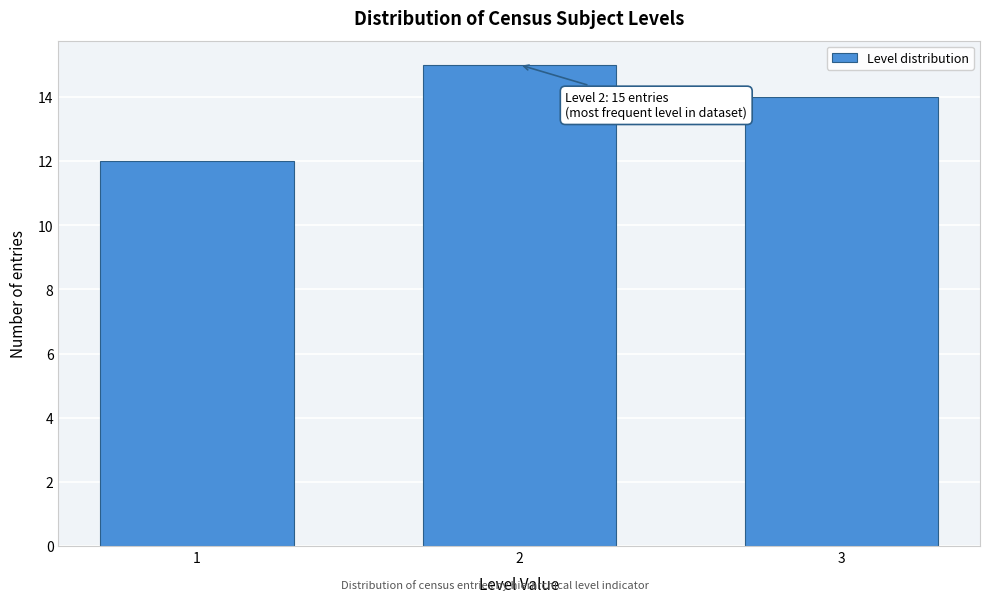

Reading left to right, list all the values displayed in this chart.

12	15	14